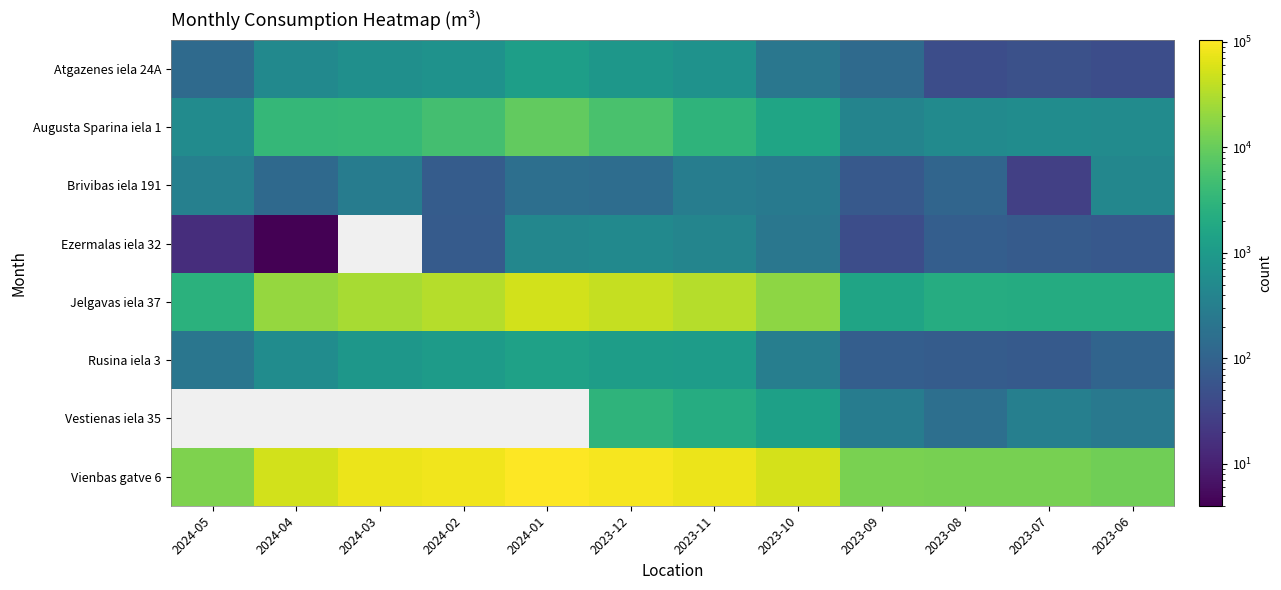

What is the maximum value shown in the chart?

104489